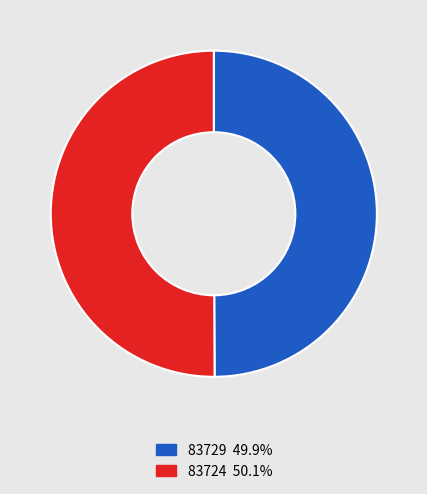

Is the sum of 83729 and 83724 greater than half?

Yes